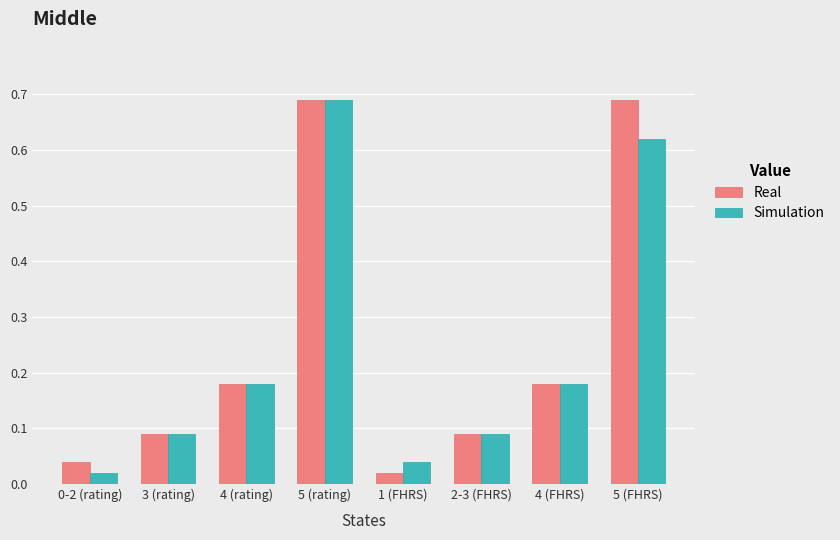

At which label is Real closest to 0?

1 (FHRS)